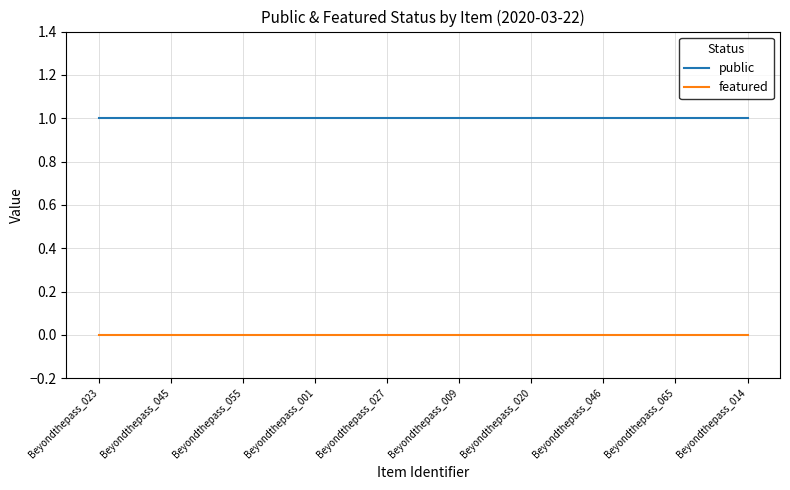

What is the total value across all series at Beyondthepass_065?

1